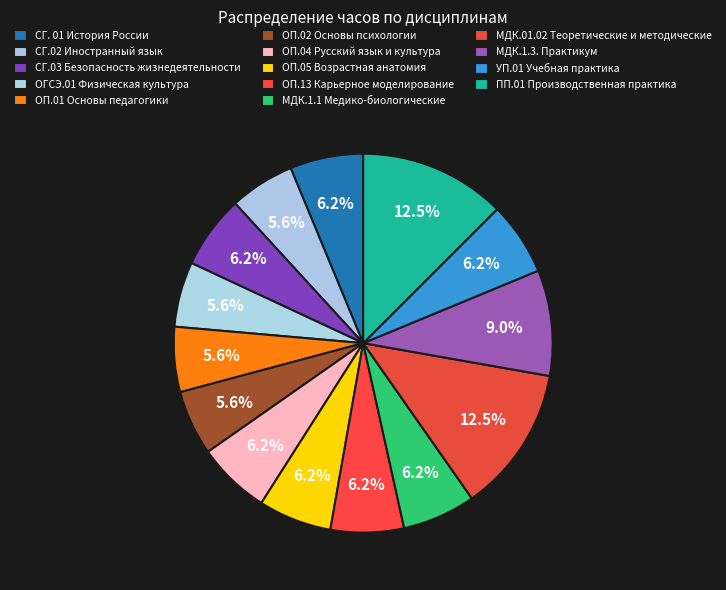

Approximately how many times larger is the value at МДК.1.1 Медико-биологические compared to СГ.03 Безопасность жизнедеятельности?

1.0